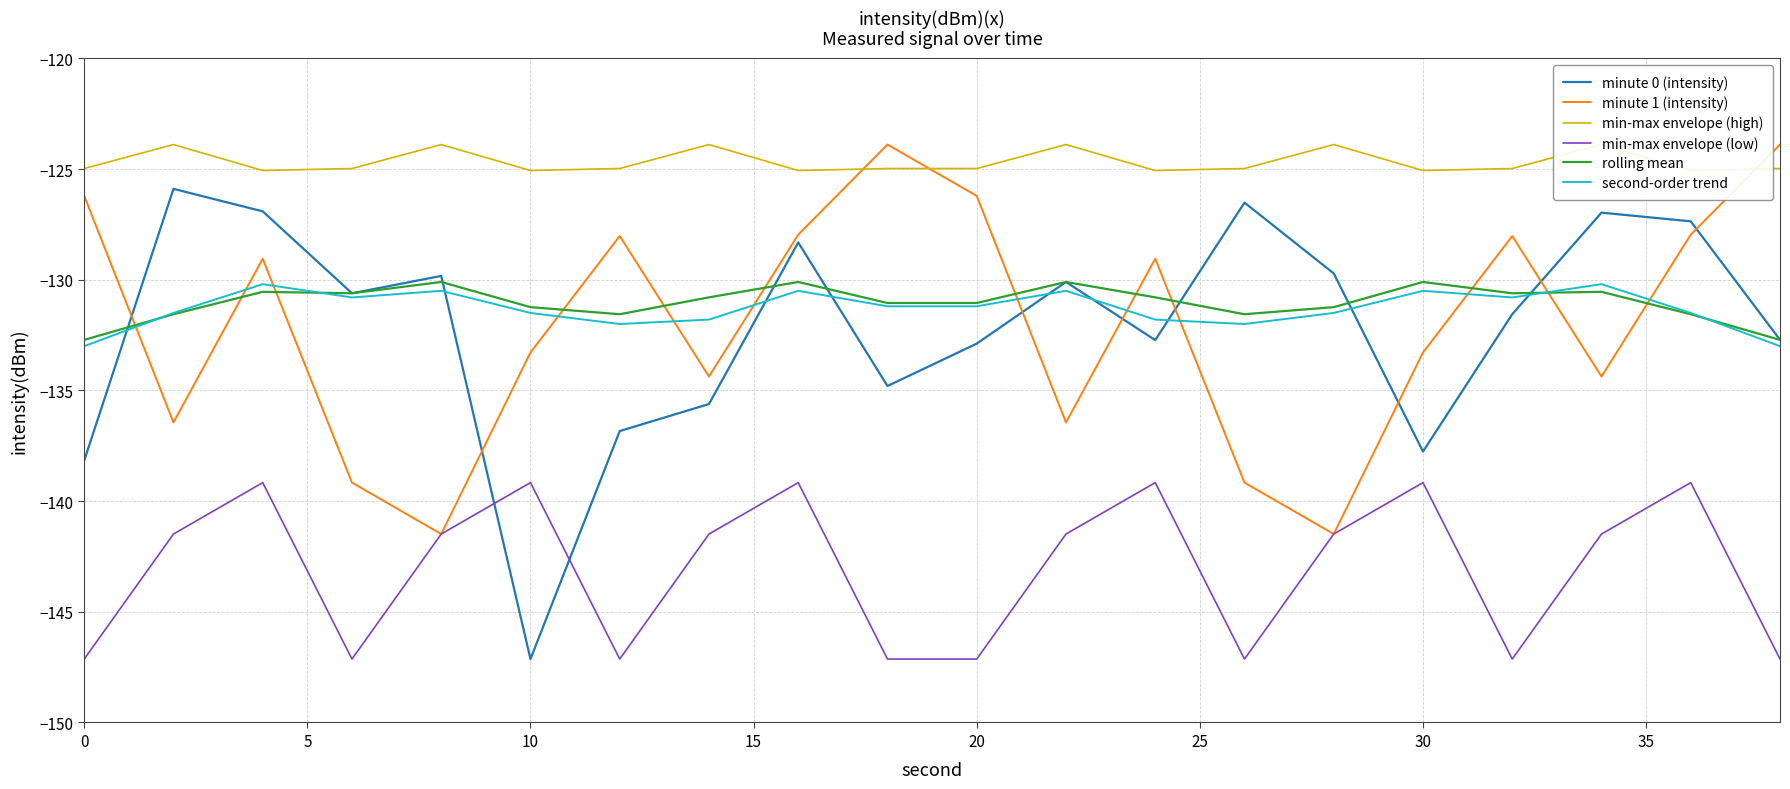

True or false: min-max envelope (low) and second-order trend intersect in this chart.

False